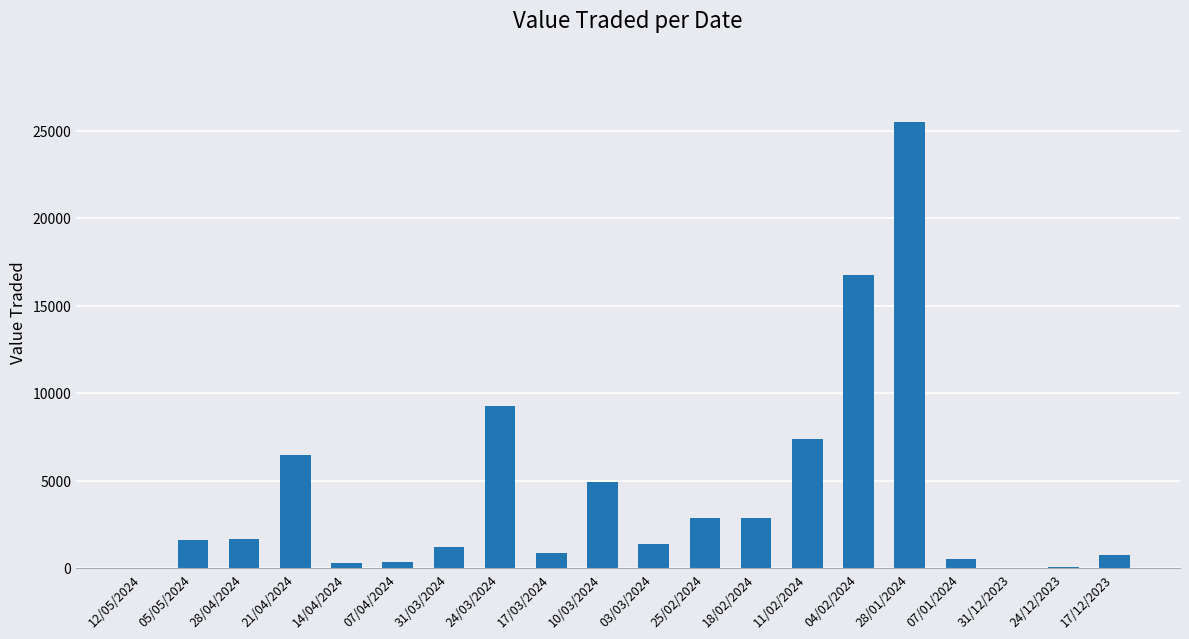

At which label is the value closest to 12758?

24/03/2024